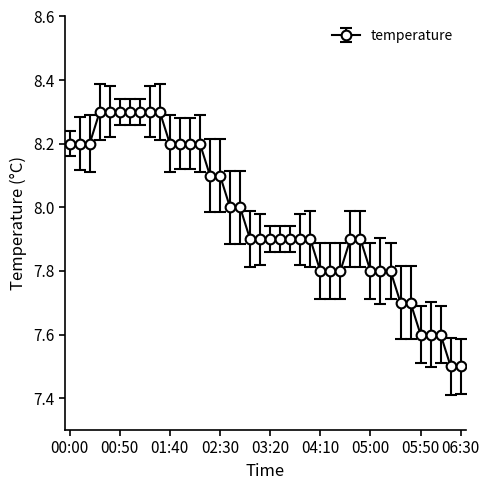

What is the maximum value shown in the chart?

8.3